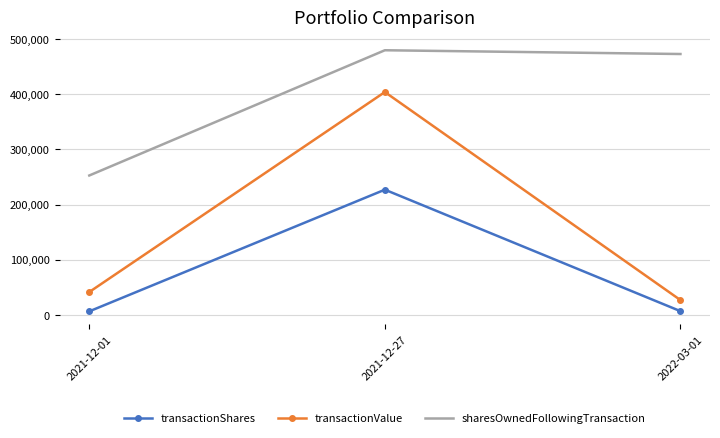

Between 2021-12-27 and 2022-03-01, which series saw the biggest shift?

transactionValue